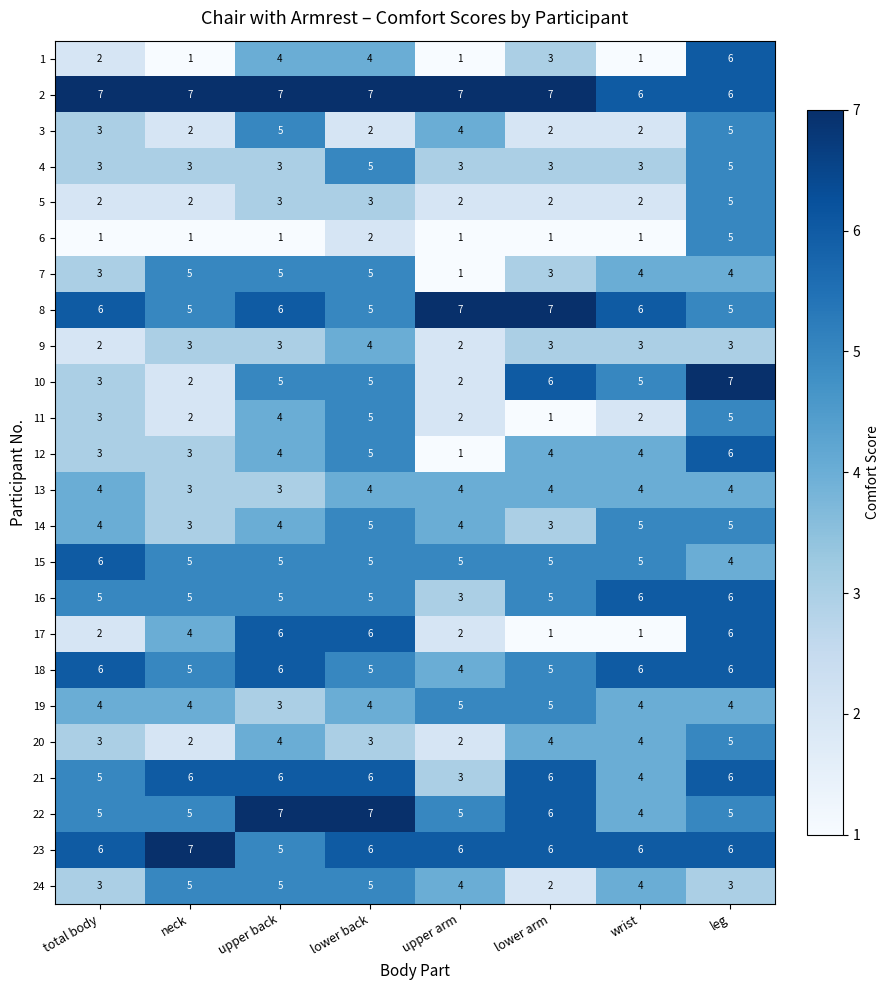

The 20 series shows 4 at lower arm. True or false?

True